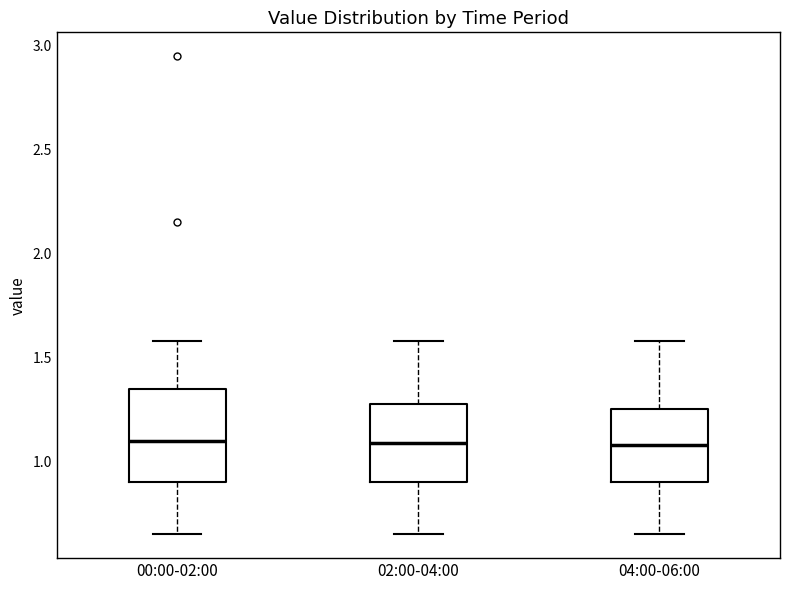

Comparing the boxes themselves (not the whiskers), which one is the tallest?

00:00-02:00